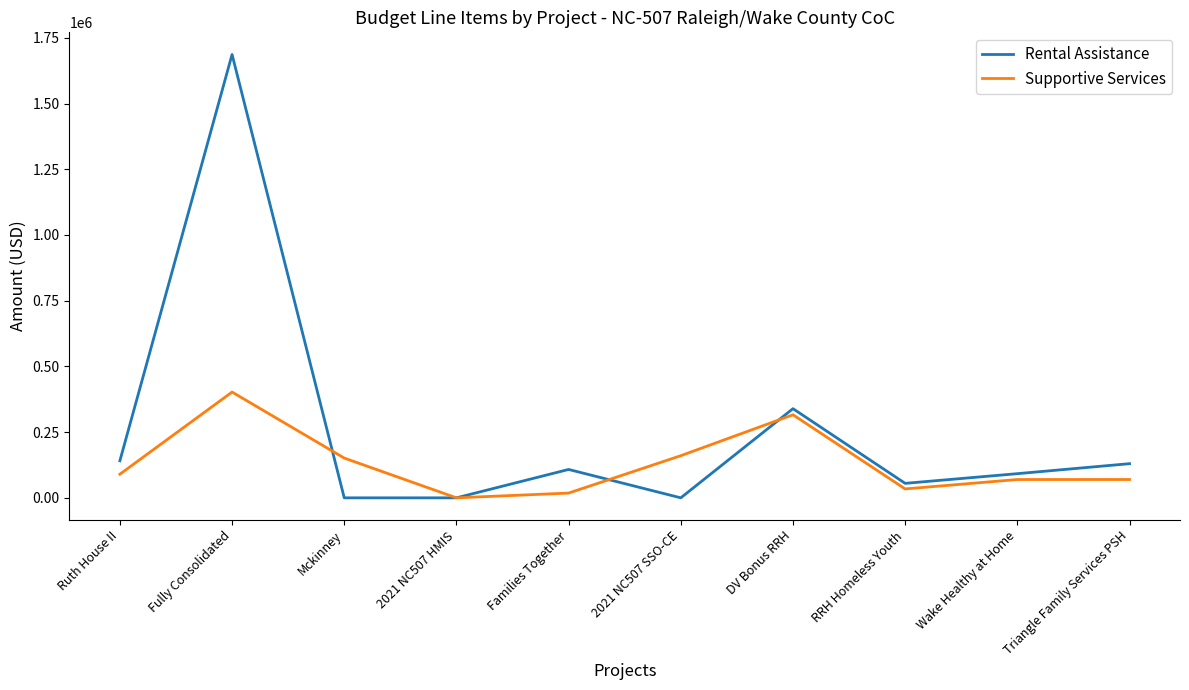

Between Ruth House II and 2021 NC507 HMIS, which series saw the biggest shift?

Rental Assistance